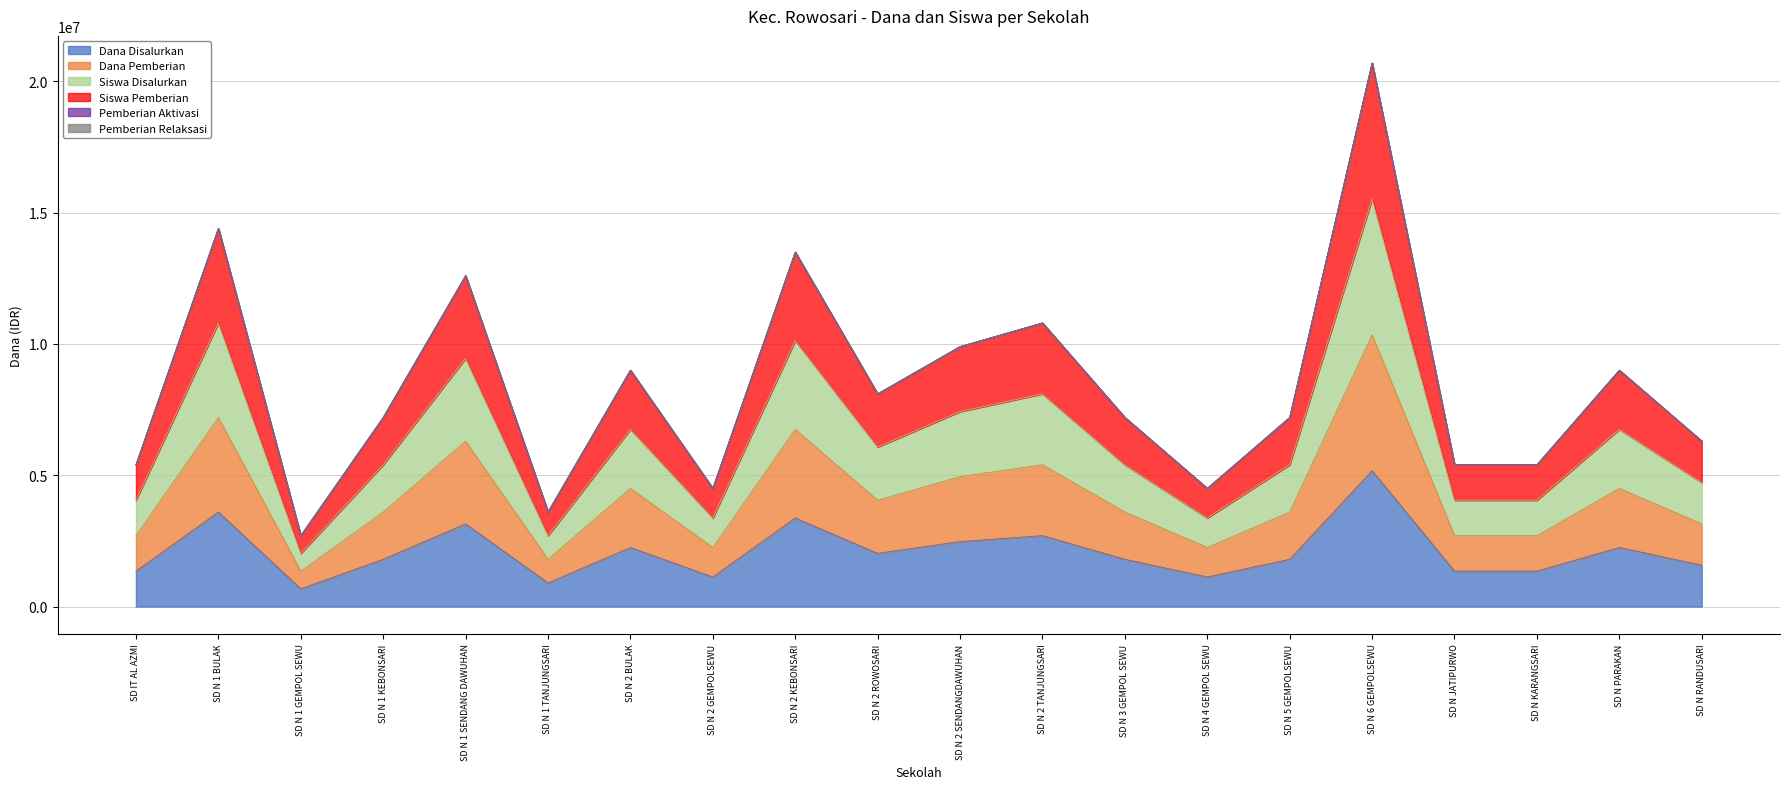

At SD N 5 GEMPOLSEWU, list the series in order from largest to smallest.

Siswa Pemberian, Siswa Disalurkan, Dana Pemberian, Dana Disalurkan